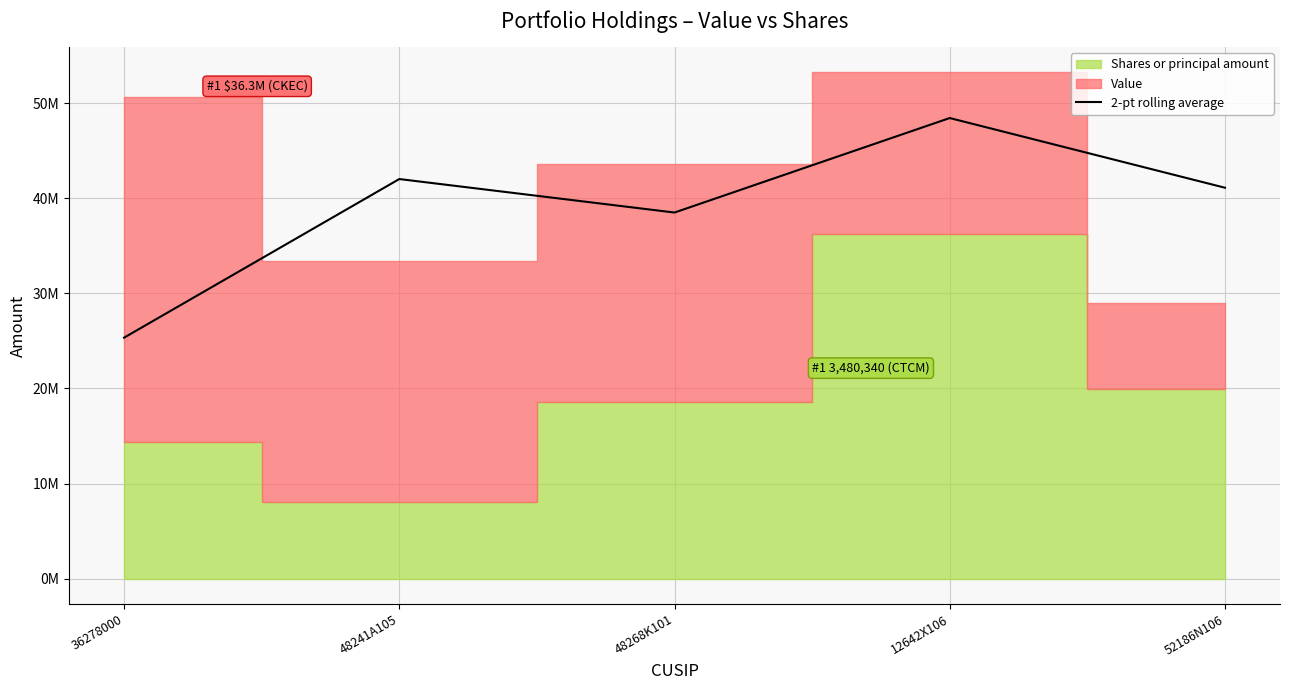

How many categories are shown in the chart?

5